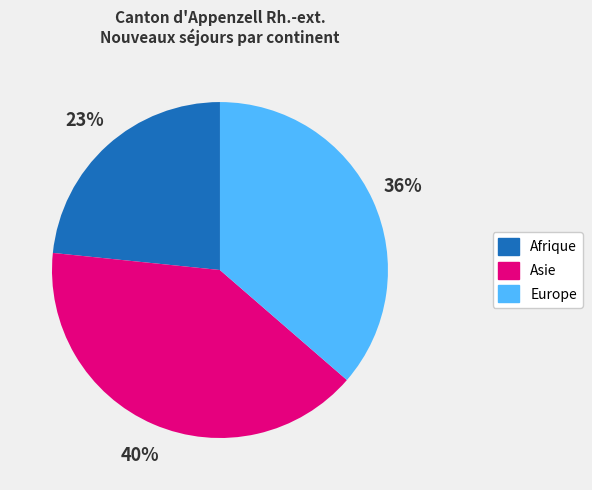

Does Europe represent more than half of the total?

No